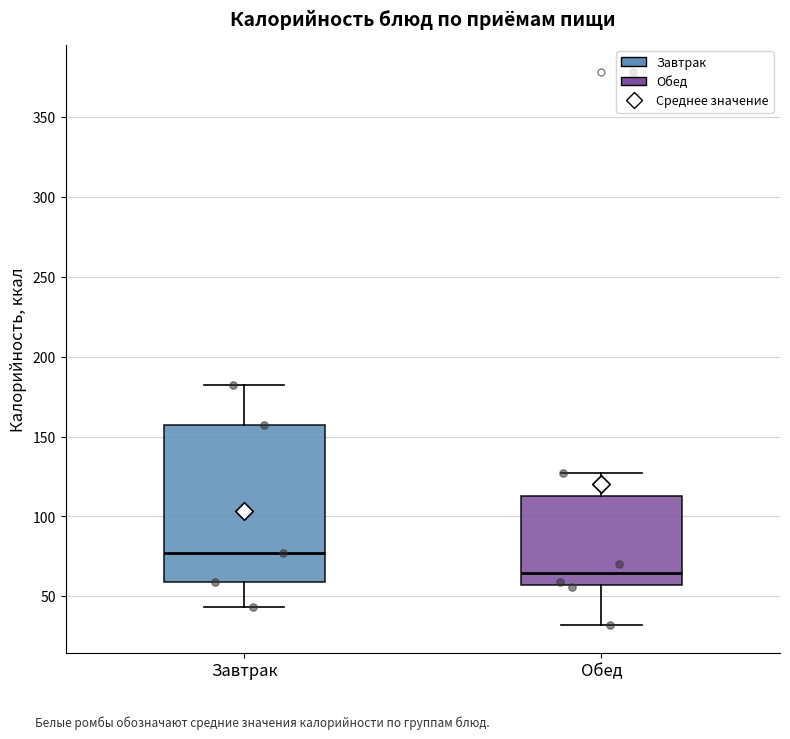

Which box has the highest median line?

Завтрак